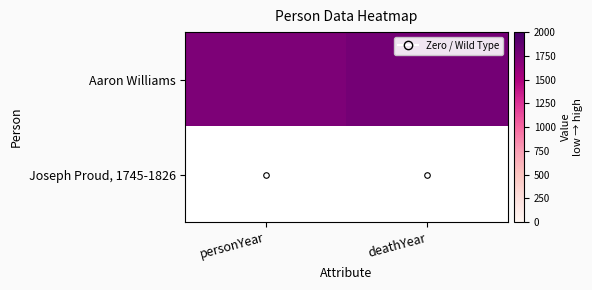

What is the total value across all series at deathYear?

1776